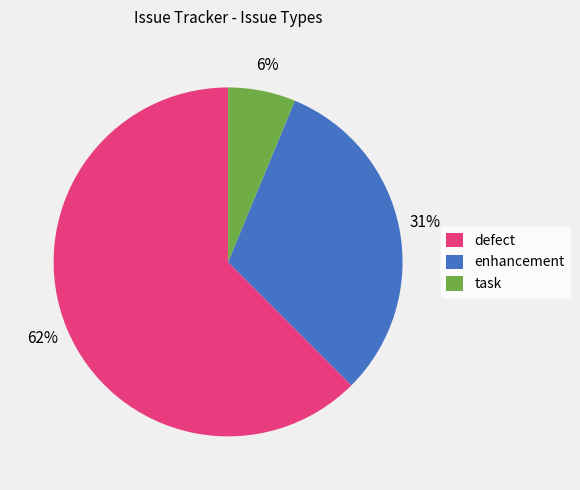

Which has a higher value, defect or task?

defect